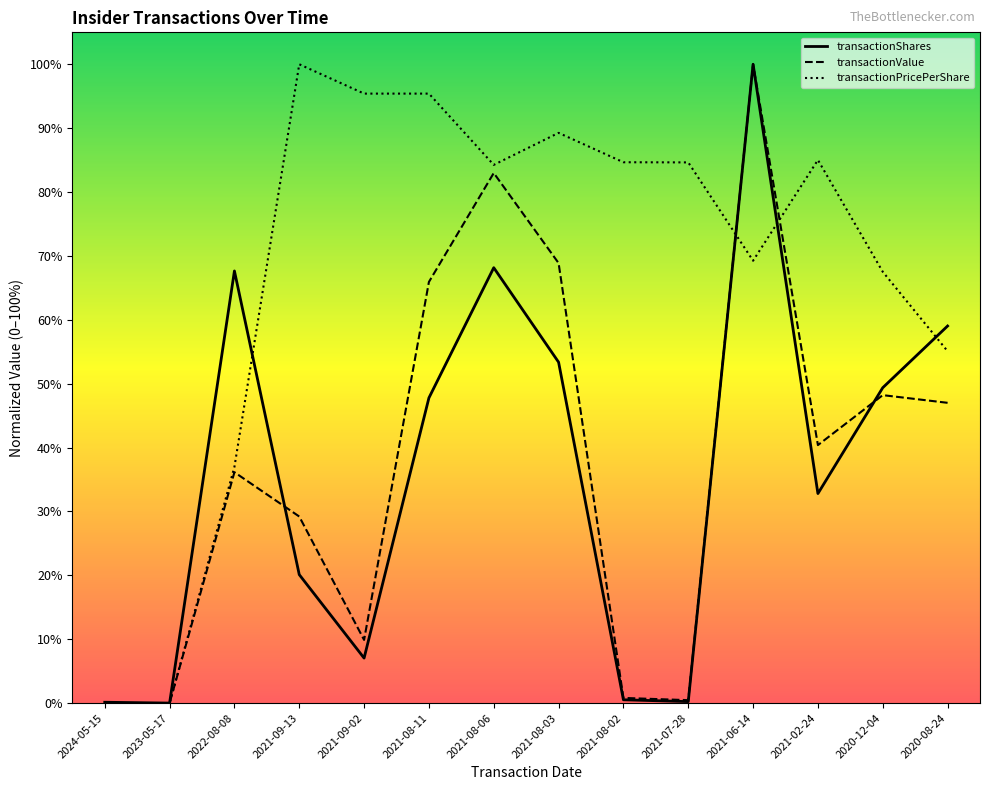

In transactionValue, how many points are higher than both neighbors (excluding endpoints)?

4